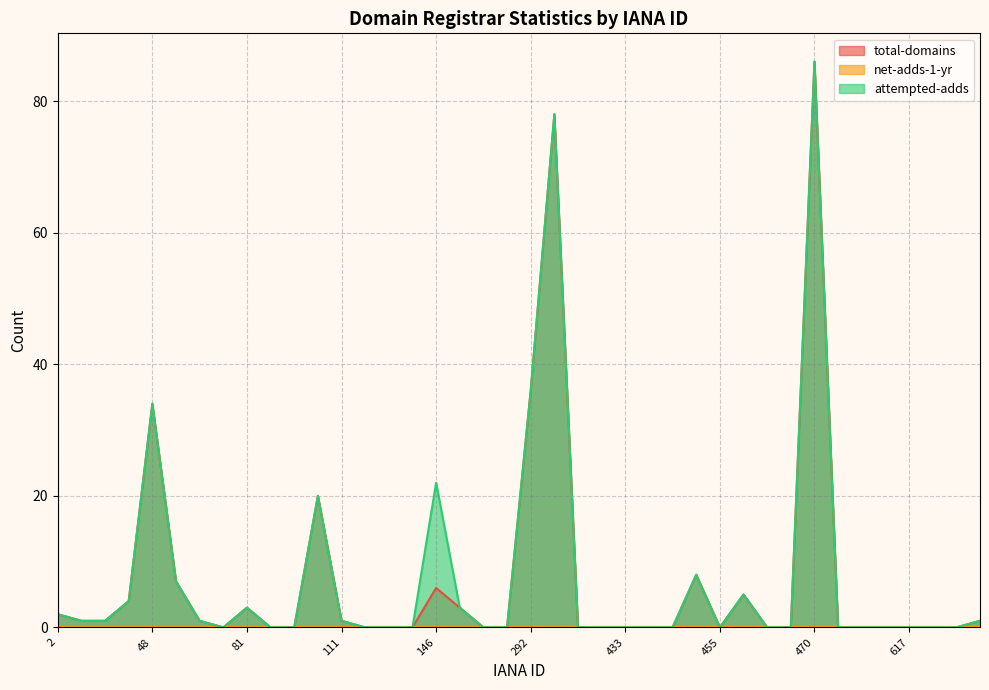

Which series has the largest range (max minus min)?

total-domains